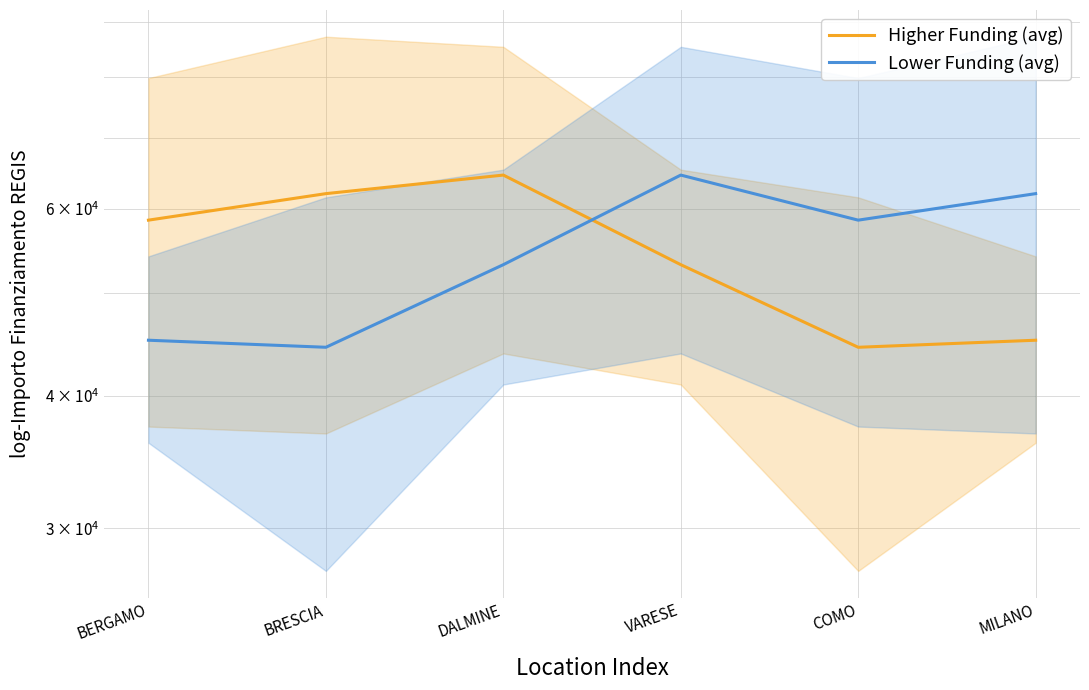

After their last crossing, which series has the higher values: Lower Funding (avg) or Higher Funding (avg)?

Lower Funding (avg)